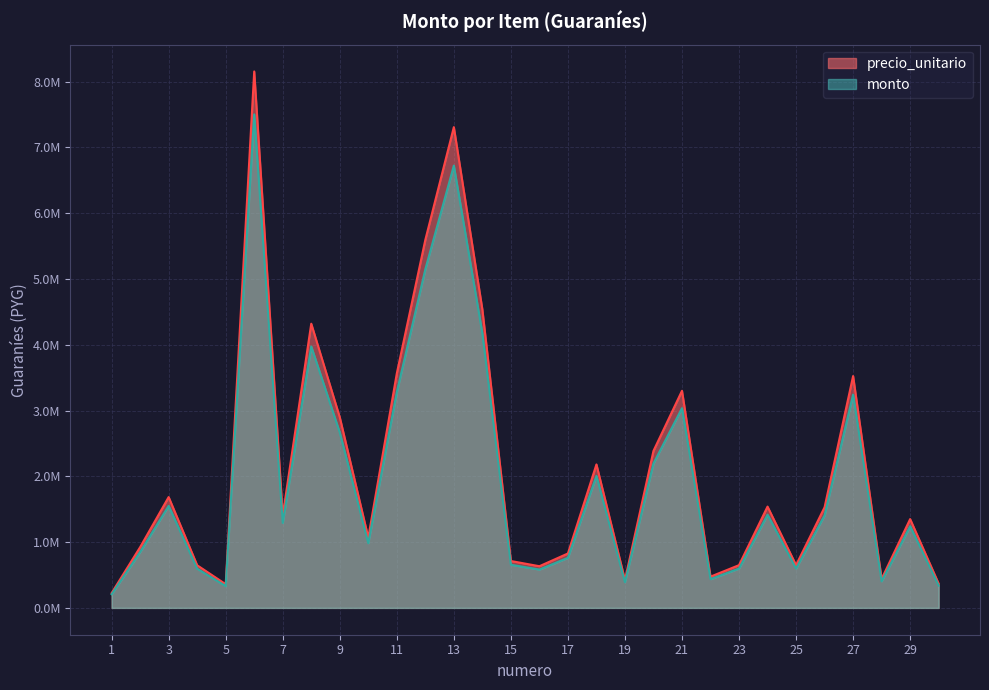

In precio_unitario, how many points are higher than both neighbors (excluding endpoints)?

9